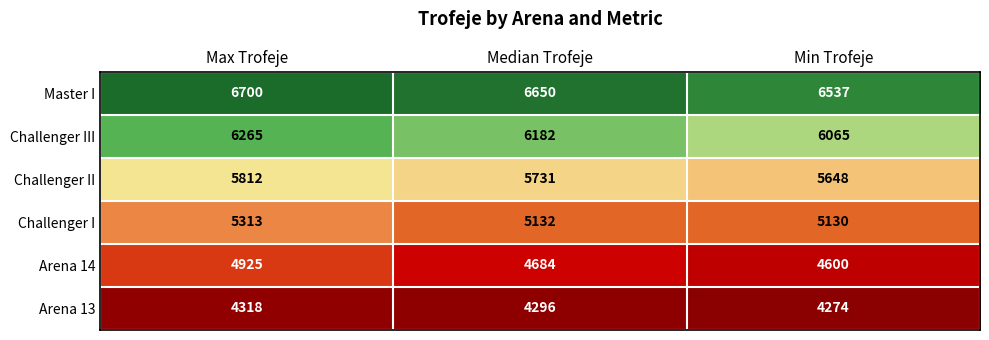

Reading left to right, what are all the values shown in this chart?

Master I: 6700	6650	6537
Challenger III: 6265	6182	6065
Challenger II: 5812	5731	5648
Challenger I: 5313	5132	5130
Arena 14: 4925	4684	4600
Arena 13: 4318	4296	4274